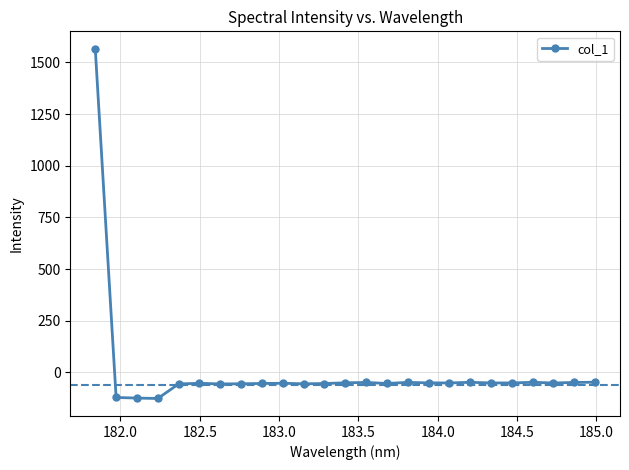

What is the value of the 9th point from the left?

-53.1